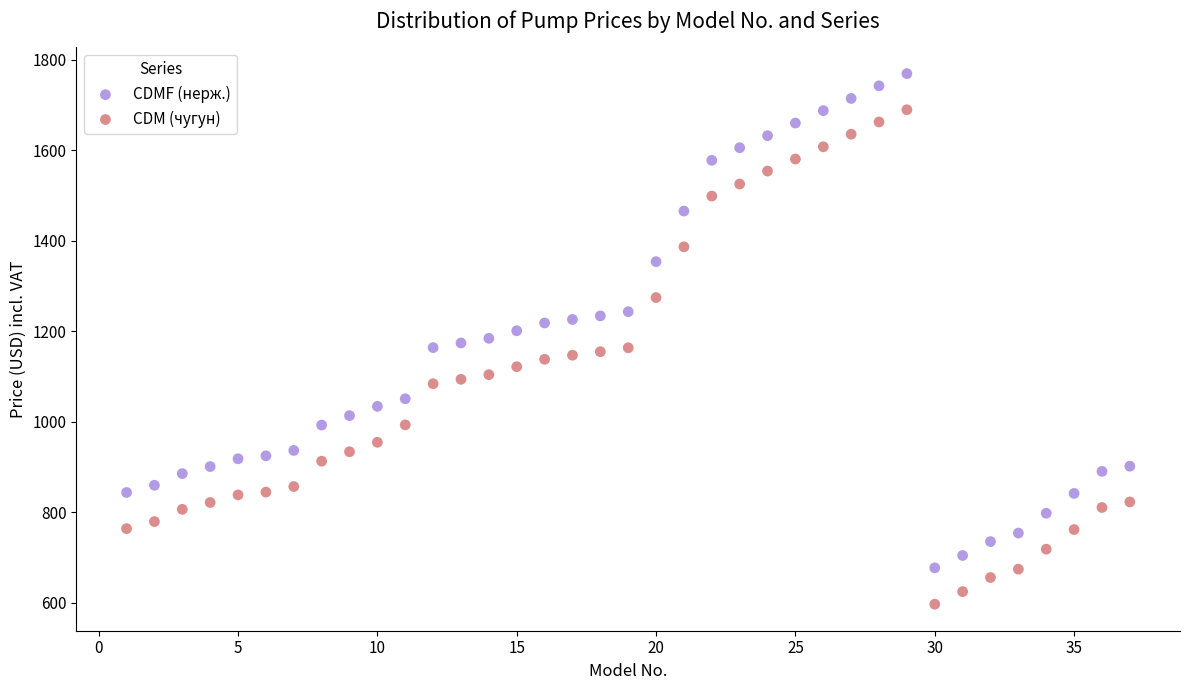

Across all data points, what is the range of X values (max minus min)?

36.0